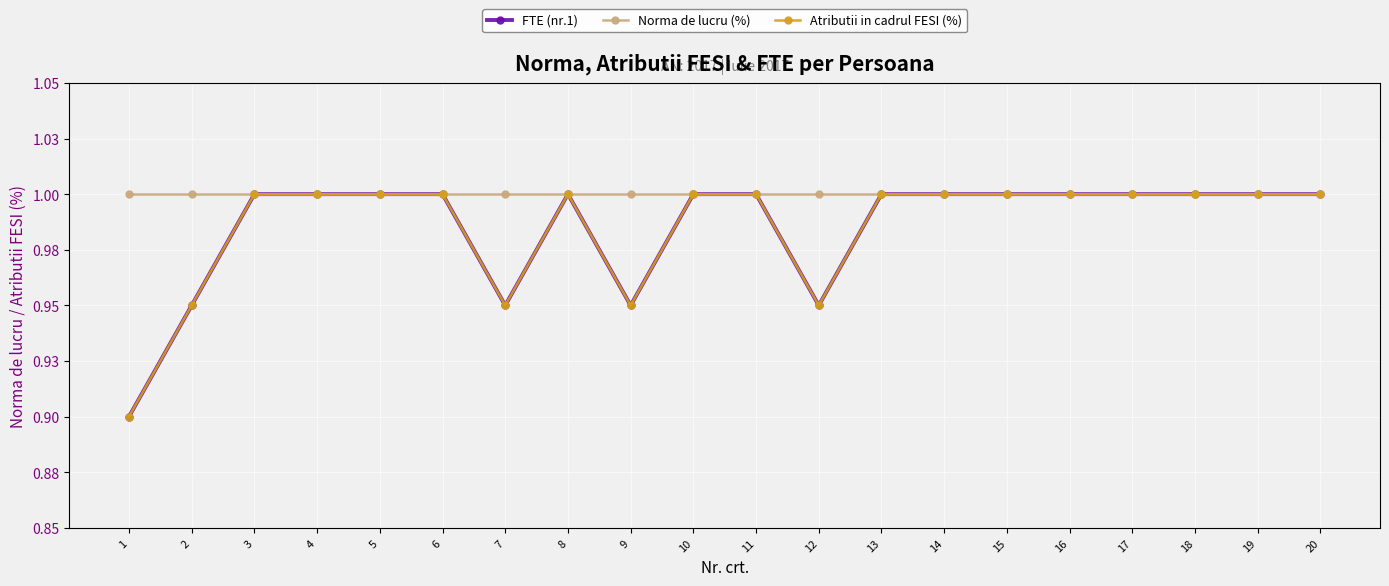

Does the chart have visible grid lines?

Yes